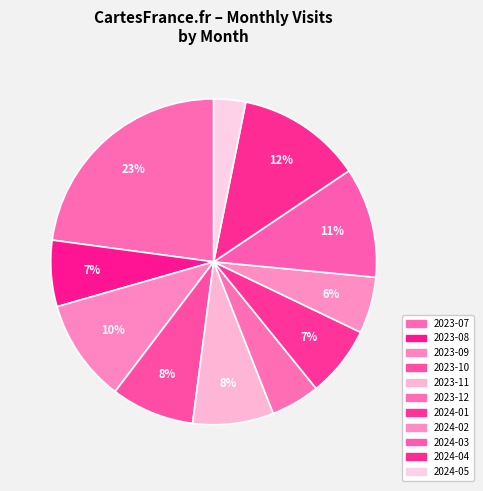

To the nearest percent, what portion does 2023-09 represent?

10%